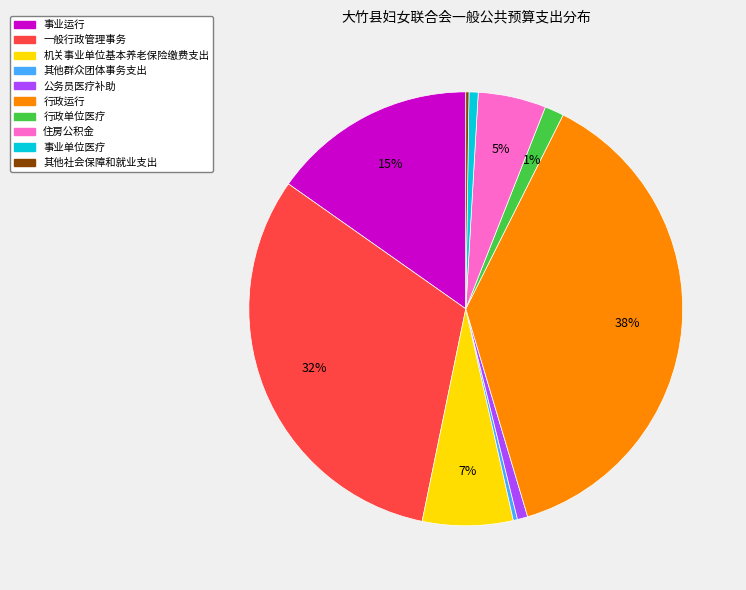

What is the largest slice in the pie chart?

行政运行